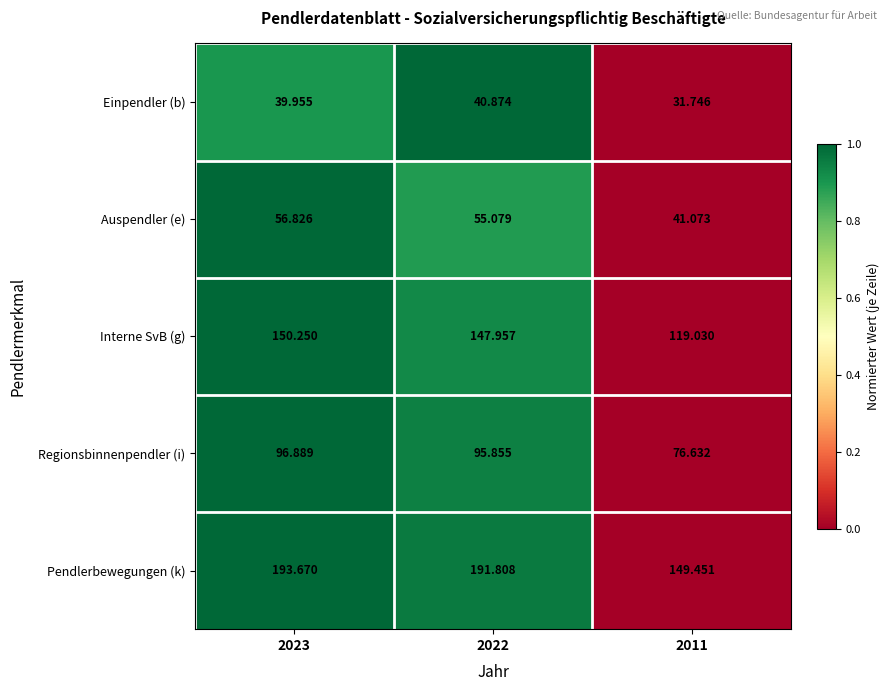

Which series has the largest total across all categories?

Pendlerbewegungen (k)